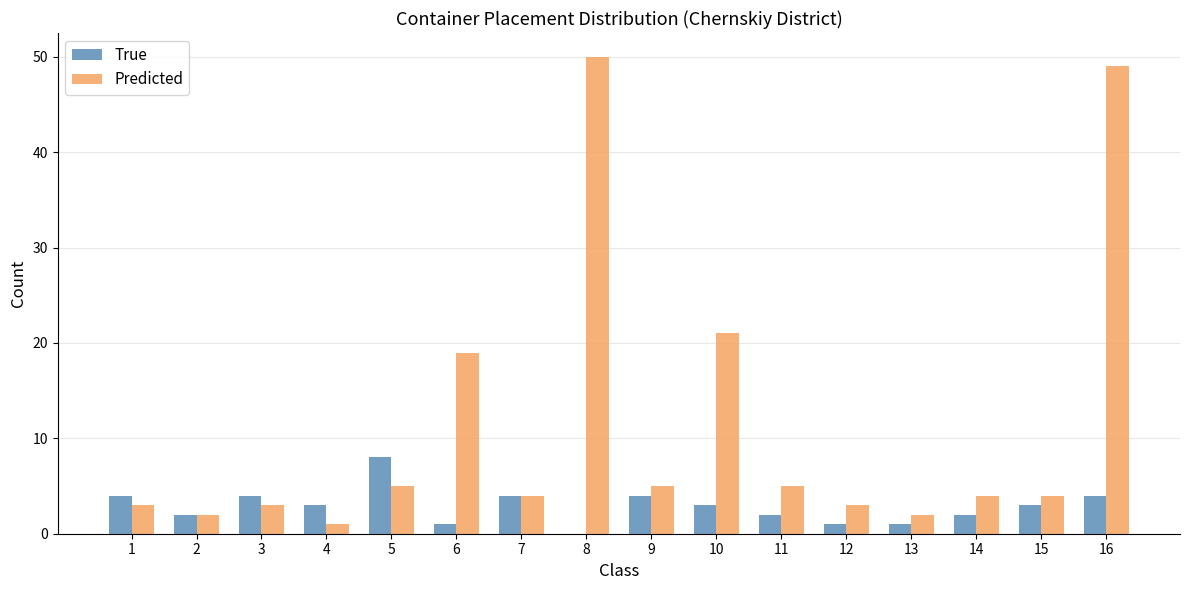

What is the sum of all True values?

46